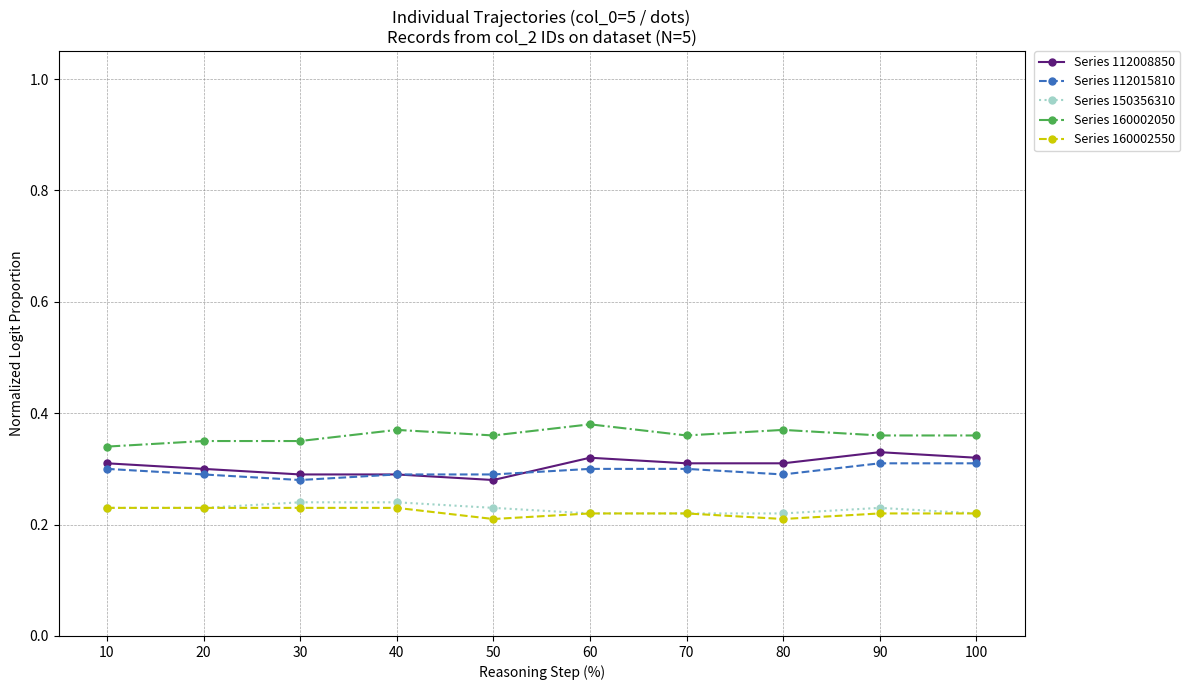

How many Series 160002550 values are between 0 and 1?

10